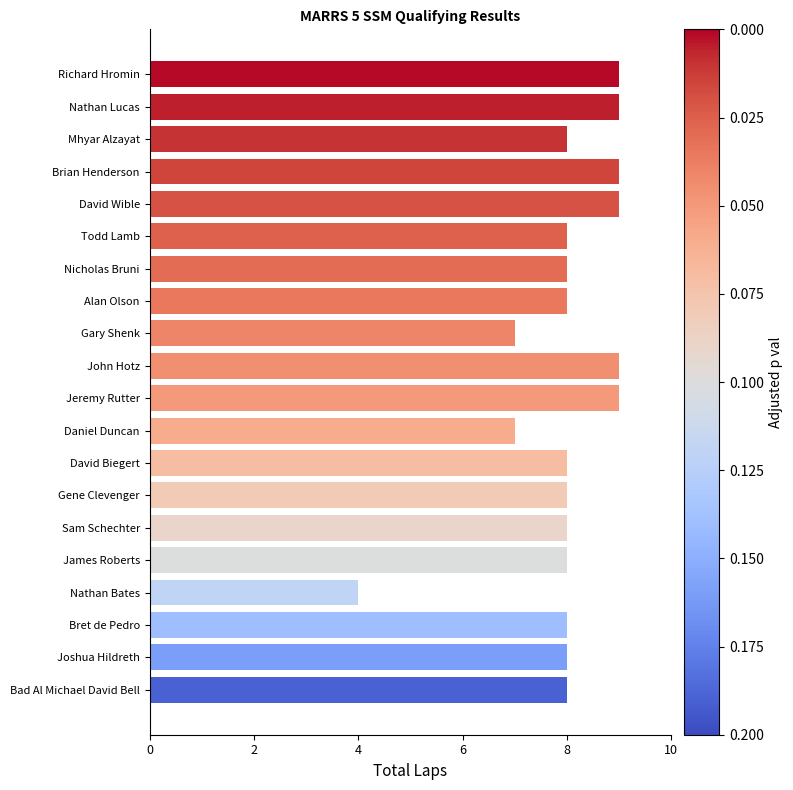

How many series are shown in this chart?

1